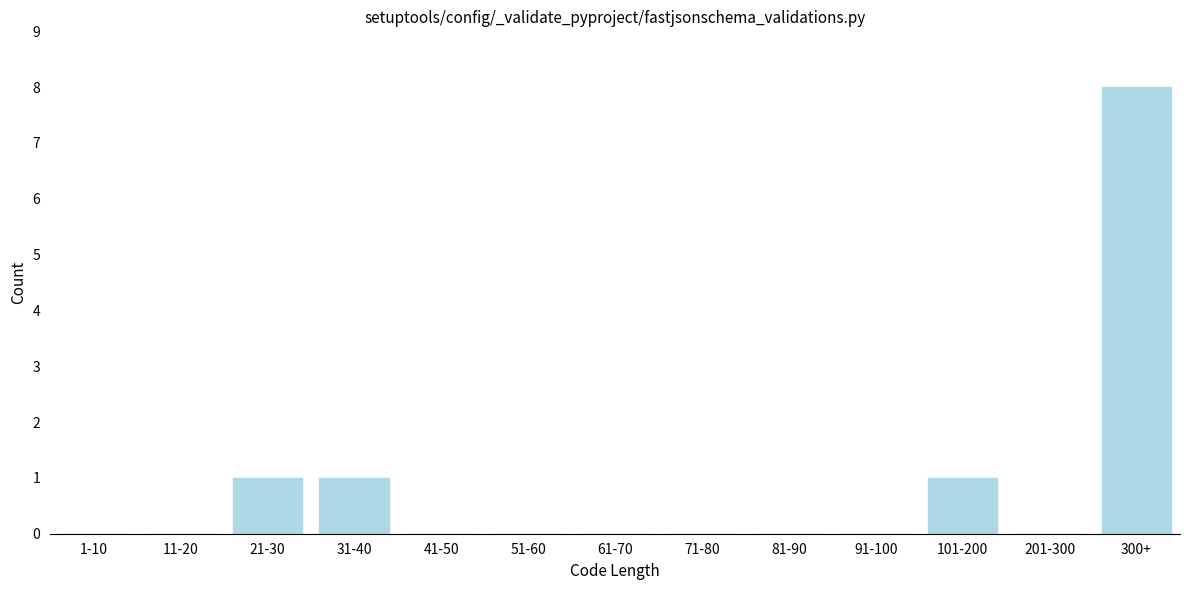

Reading right to left, extract all data points from this chart.

300+=8	201-300=0	101-200=1	91-100=0	81-90=0	71-80=0	61-70=0	51-60=0	41-50=0	31-40=1	21-30=1	11-20=0	1-10=0